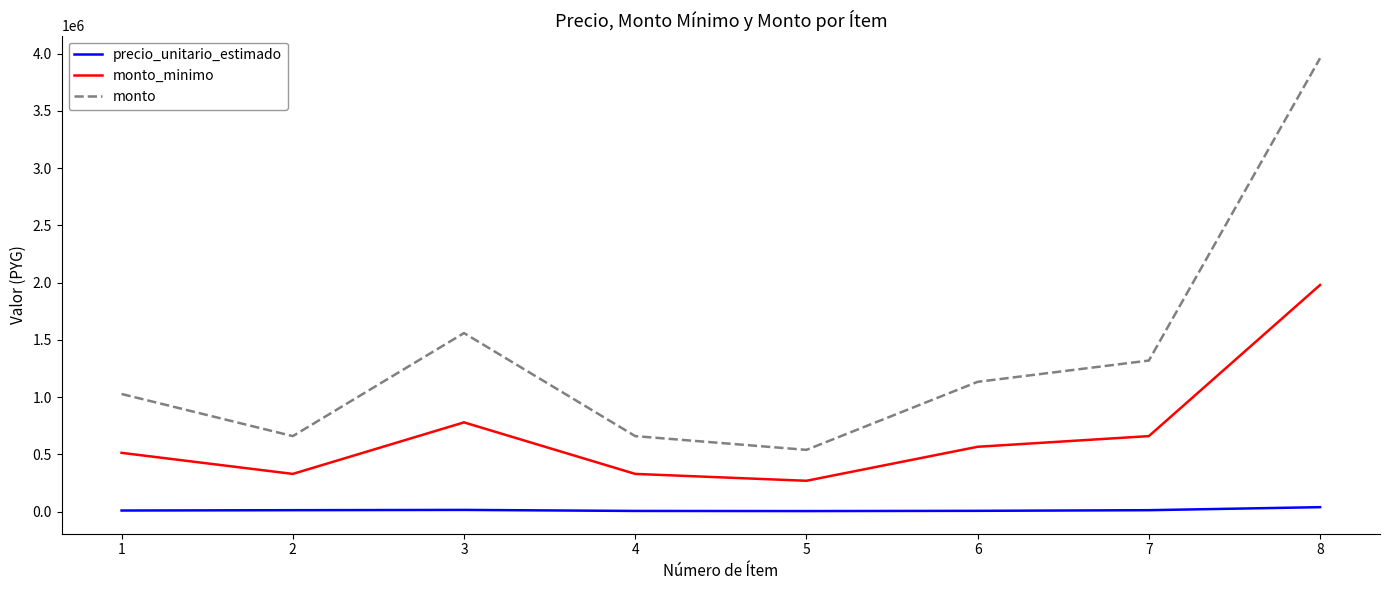

What is the maximum value shown in the chart?

3960000